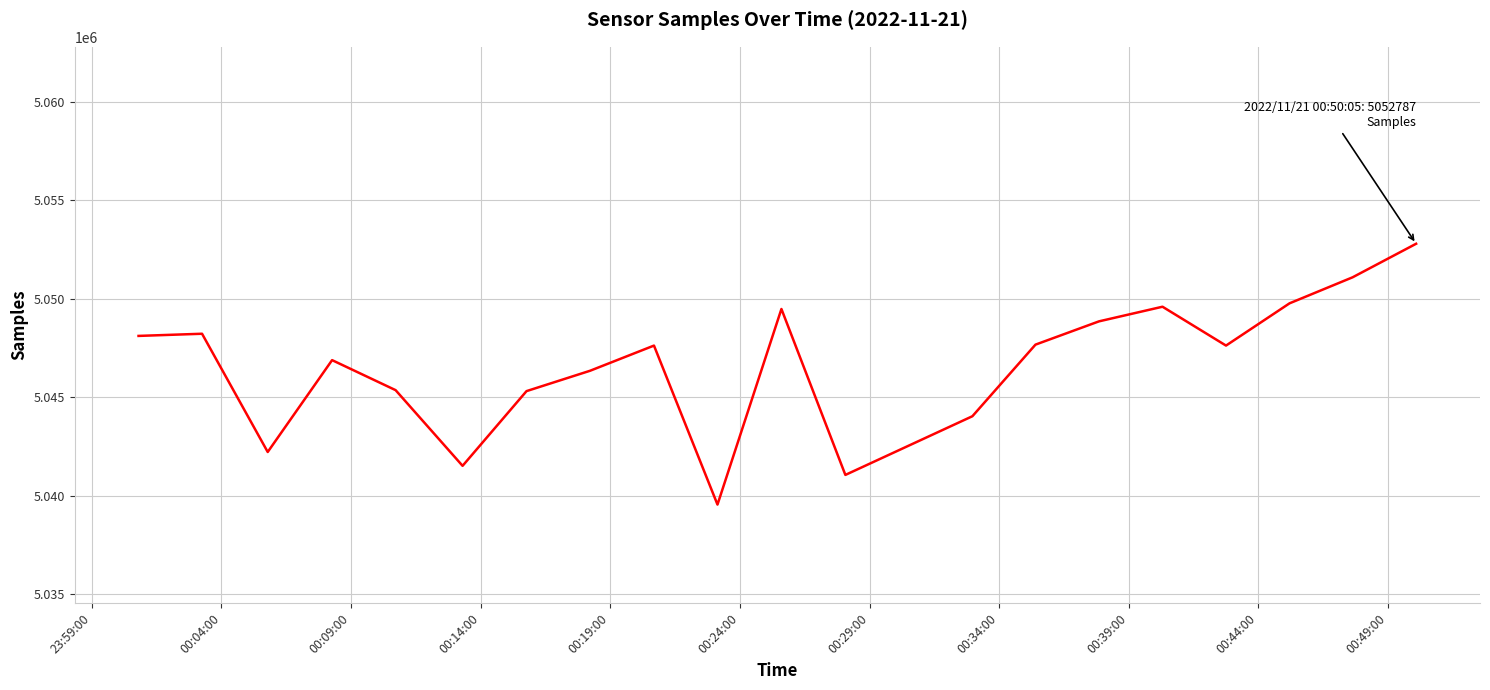

What is the greatest value displayed?

5052787